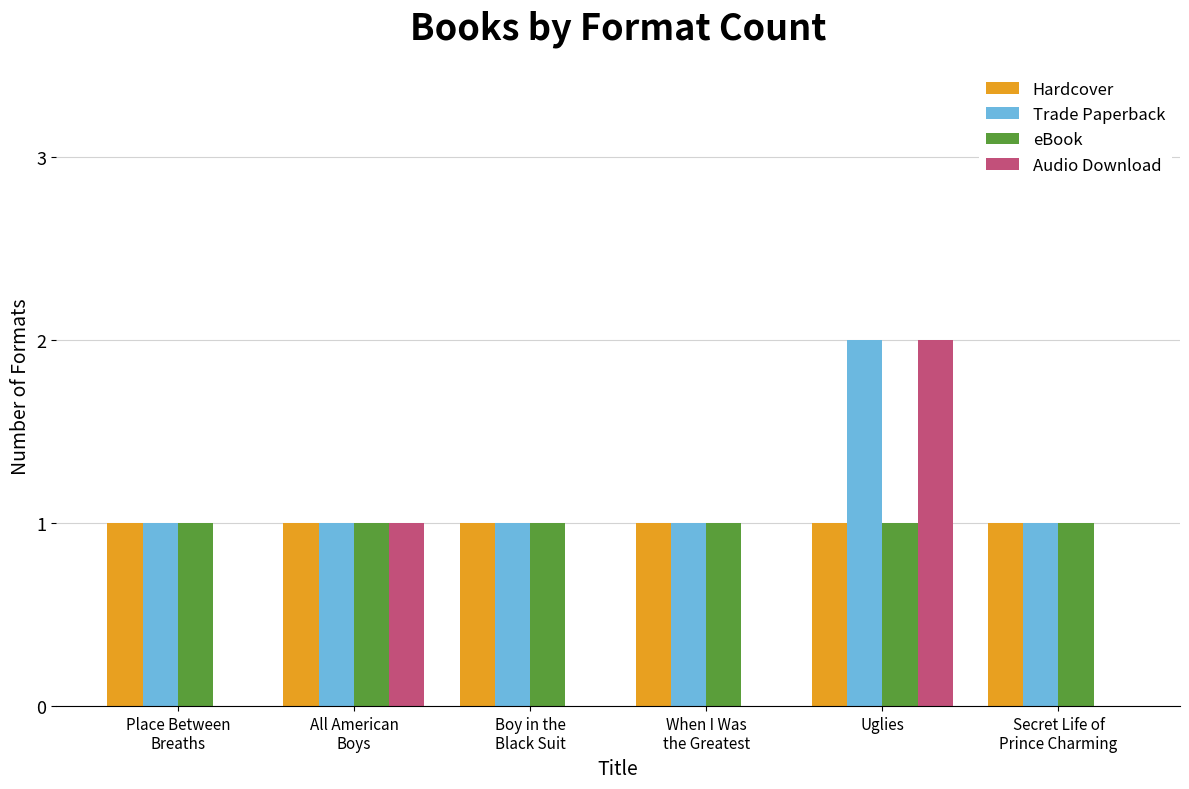

What is the total value across all series at Secret Life of
Prince Charming?

3